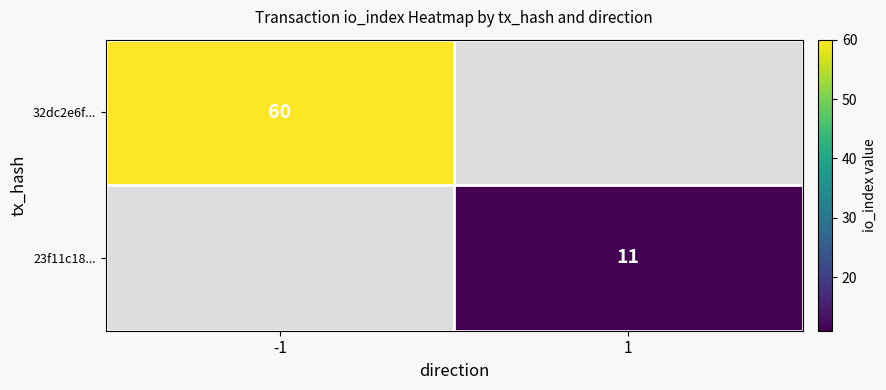

The value of 23f11c18... at 1 is 8. True or false?

False